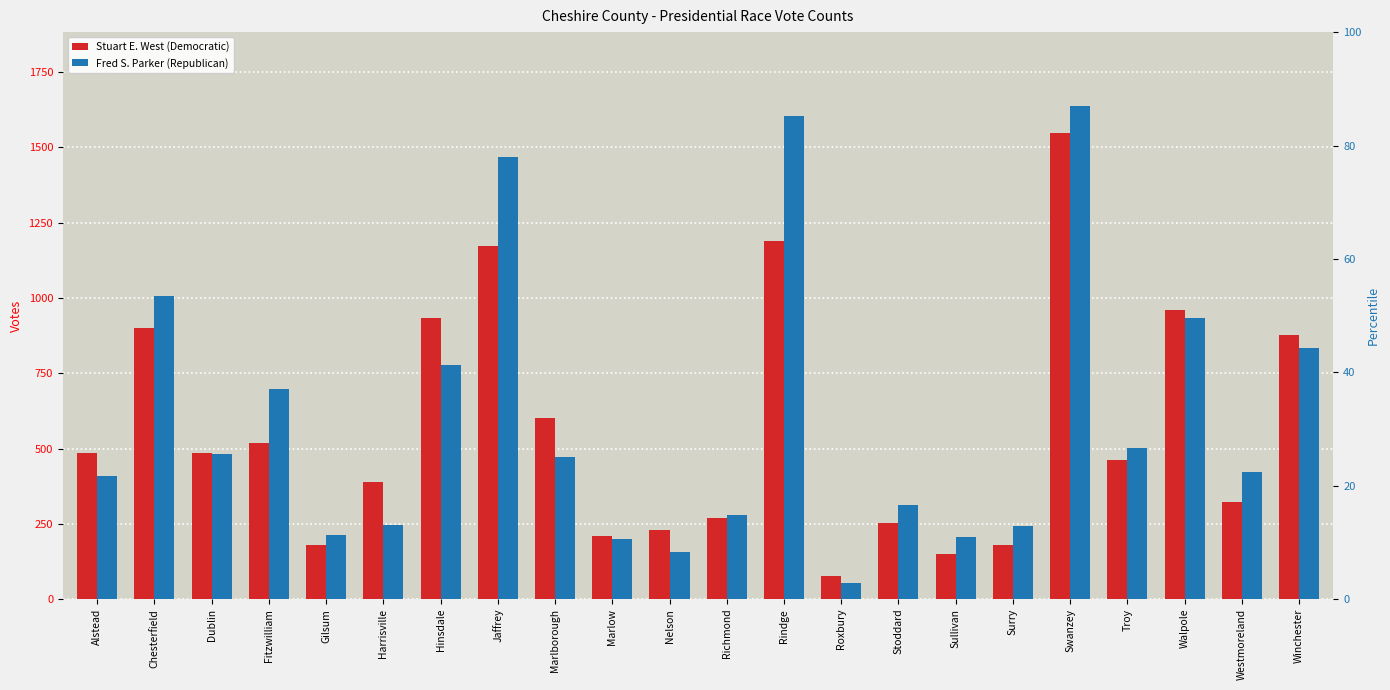

At which category is the sum across all series the highest?

Swanzey